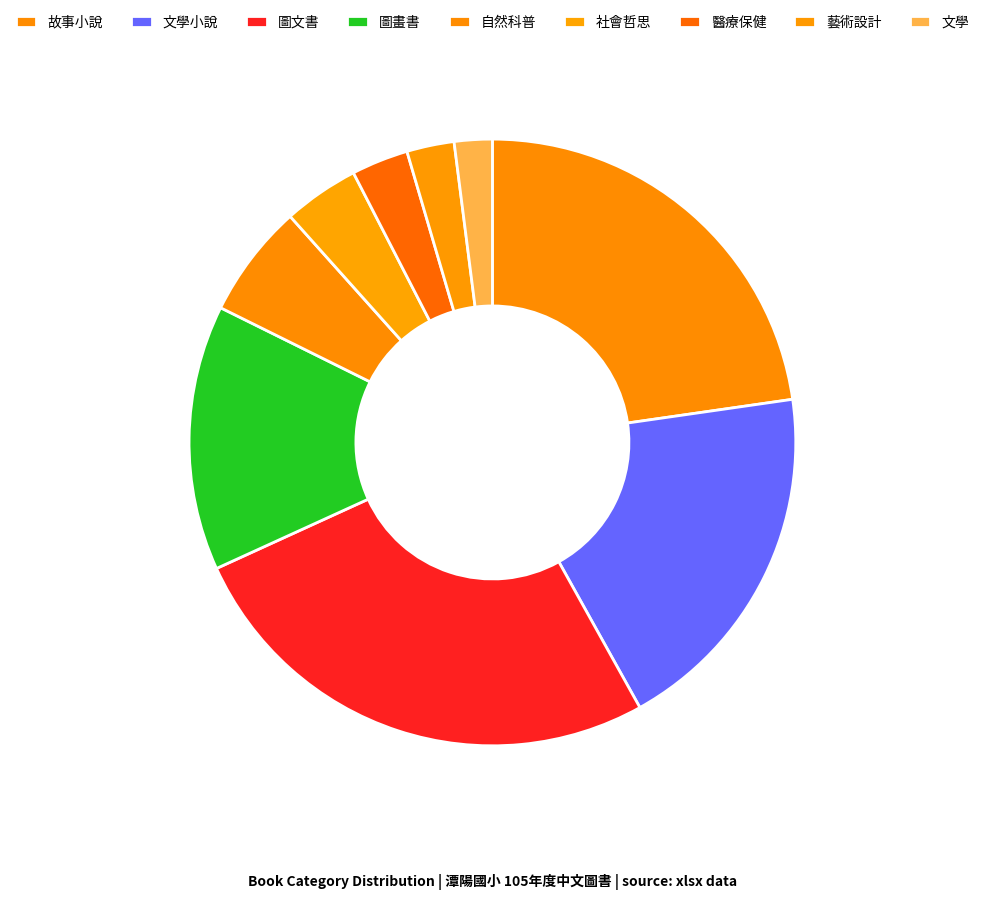

Approximately how many times larger is the value at 文學 compared to 社會哲思?

0.5